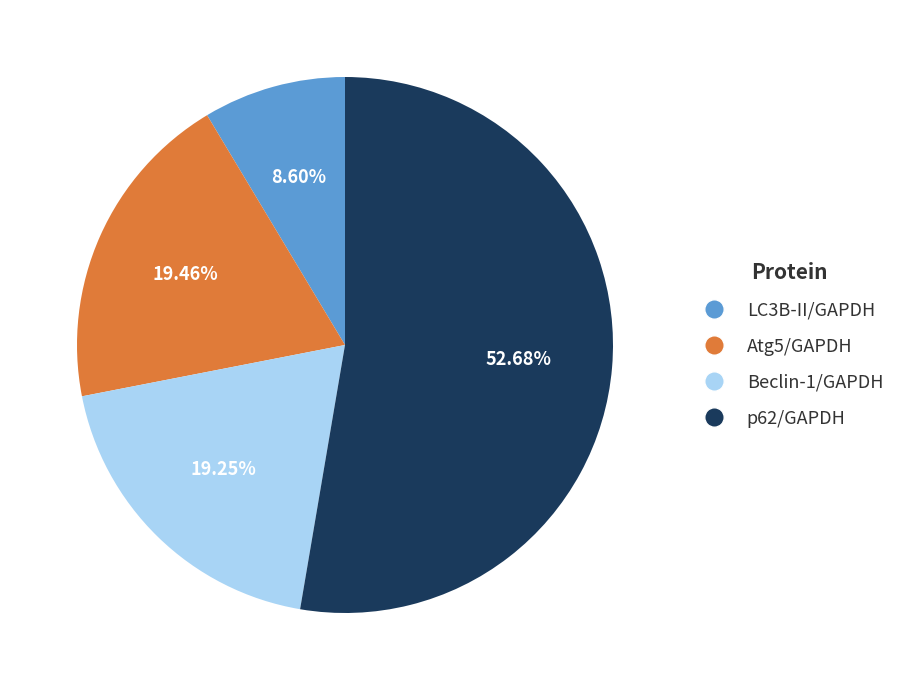

The Atg5/GAPDH slice represents 19% of the pie. True or false?

True